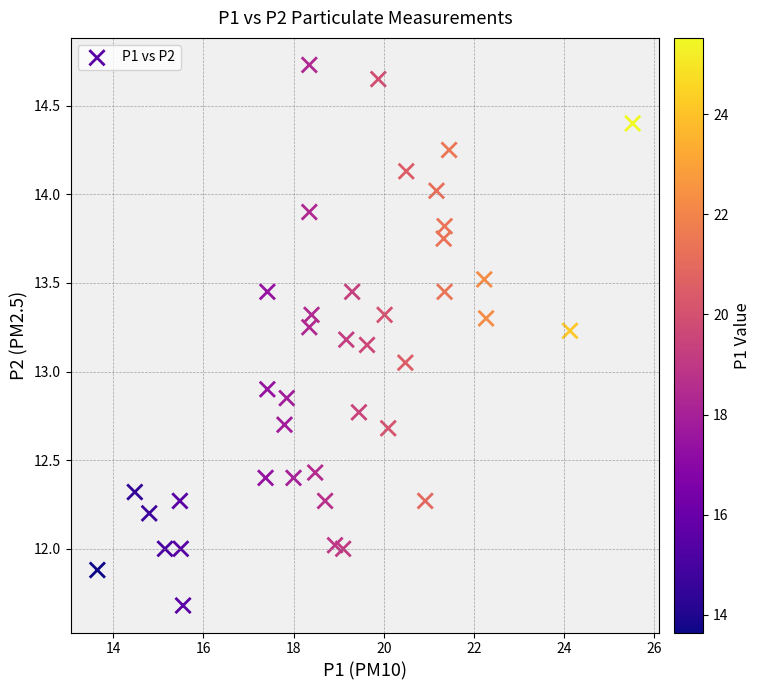

What is the range of X values (max minus min)?

11.9